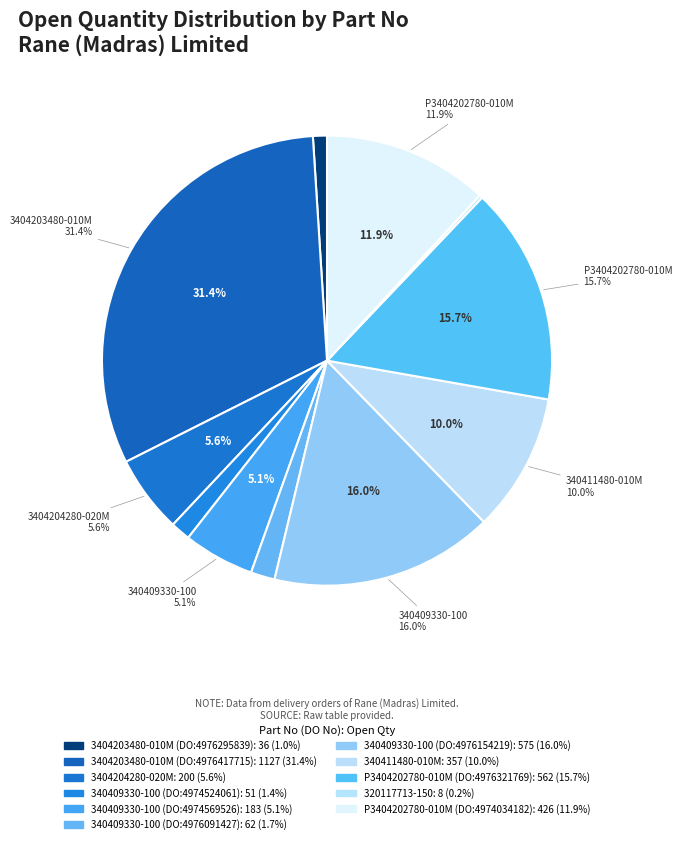

Is it true that 340409330-100 (DO:4974569526) is 5% of the pie?

True